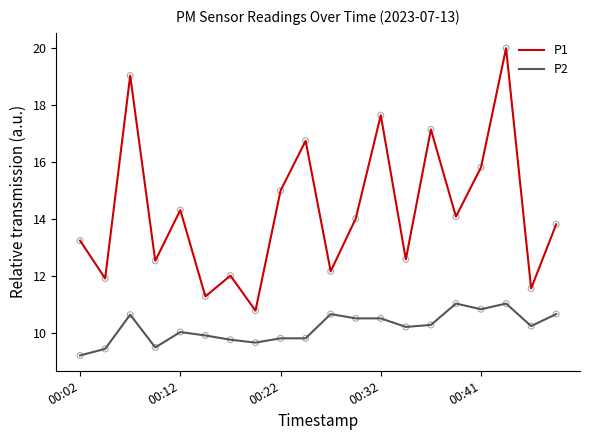

Which series has the largest total across all categories?

P1